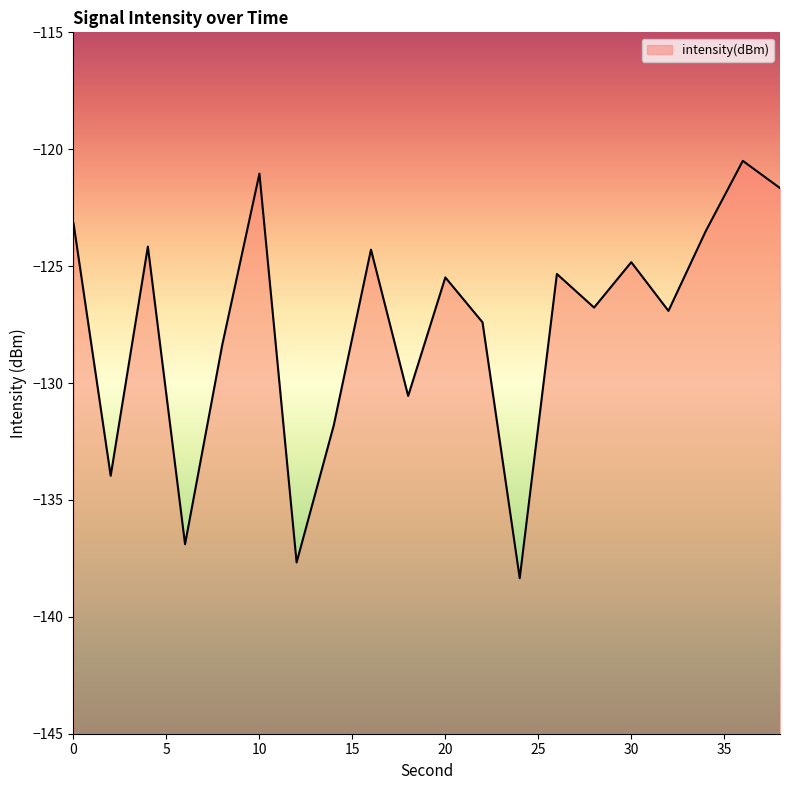

What is the difference between the maximum and second lowest values?

17.2